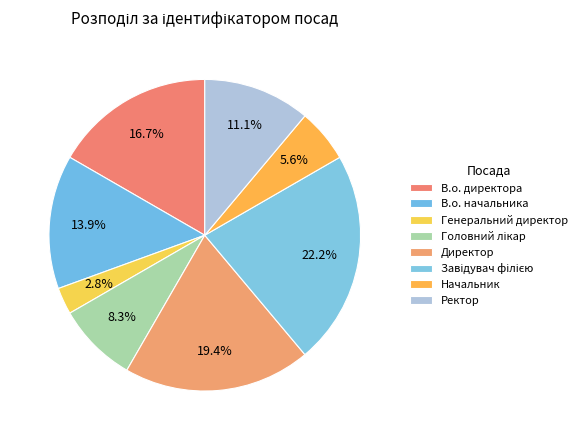

How many segments does this pie chart have?

8